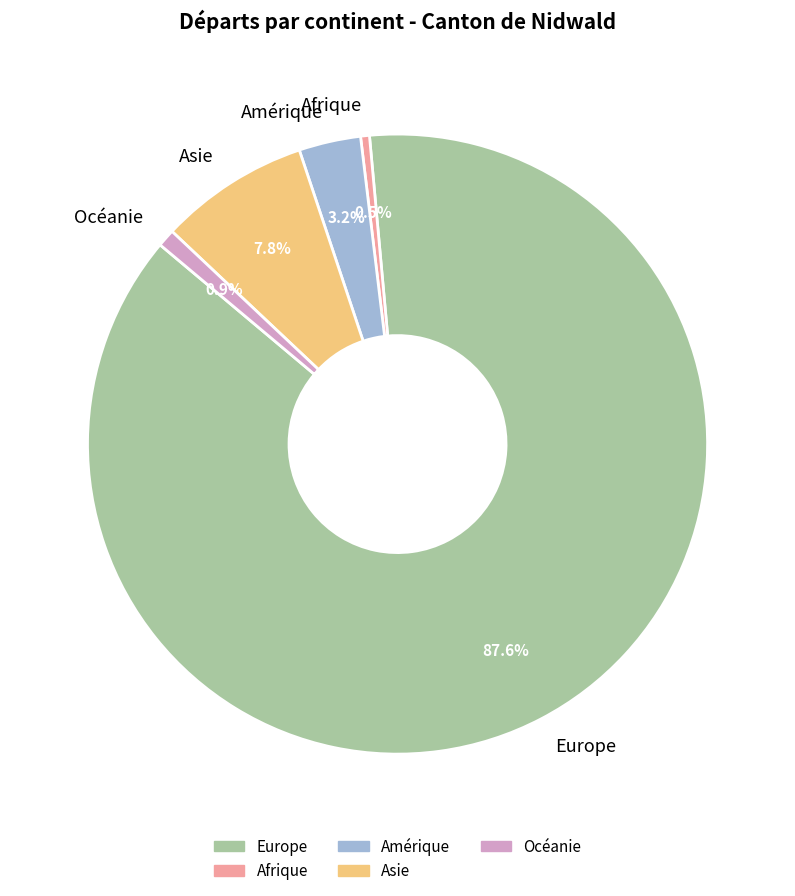

Which has a higher value, Asie or Amérique?

Asie